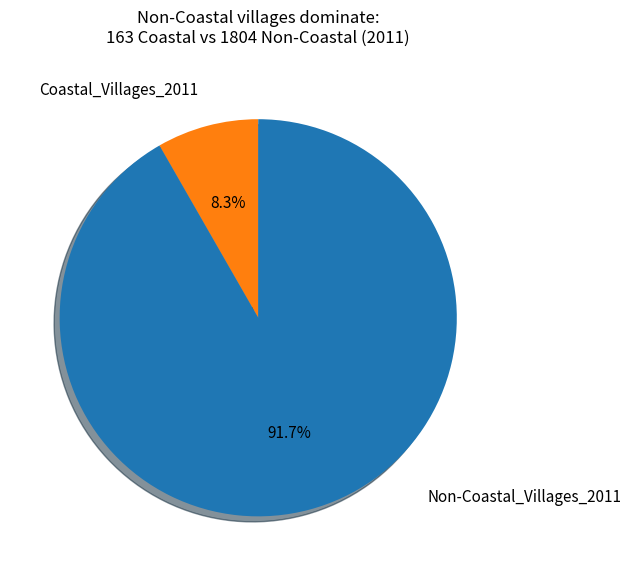

Between Coastal_Villages_2011 and Non-Coastal_Villages_2011, which is larger?

Non-Coastal_Villages_2011